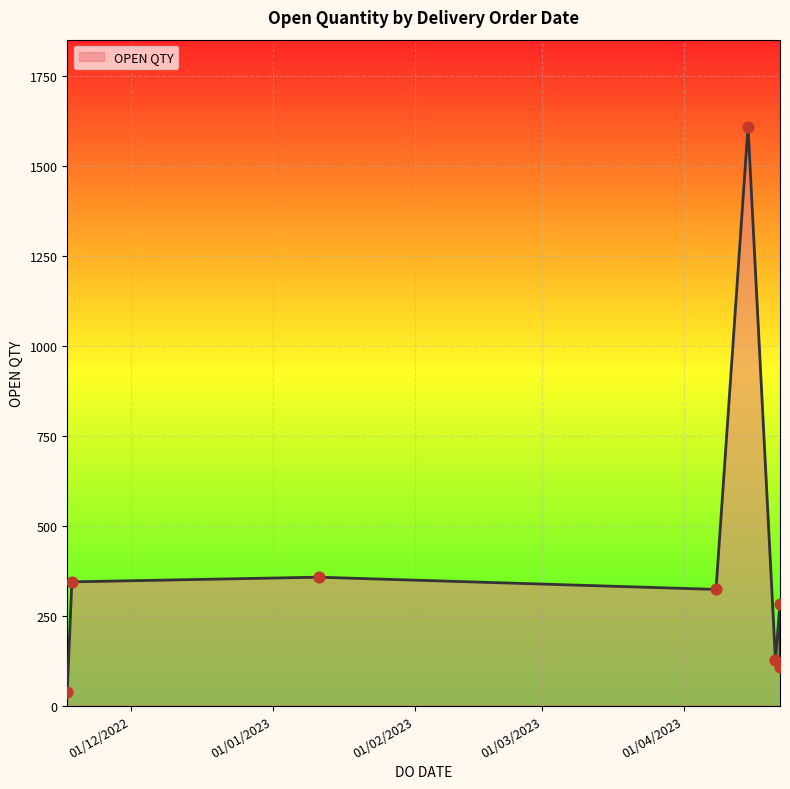

What is the change in value from 15/04/2023 to 22/04/2023?

-1327